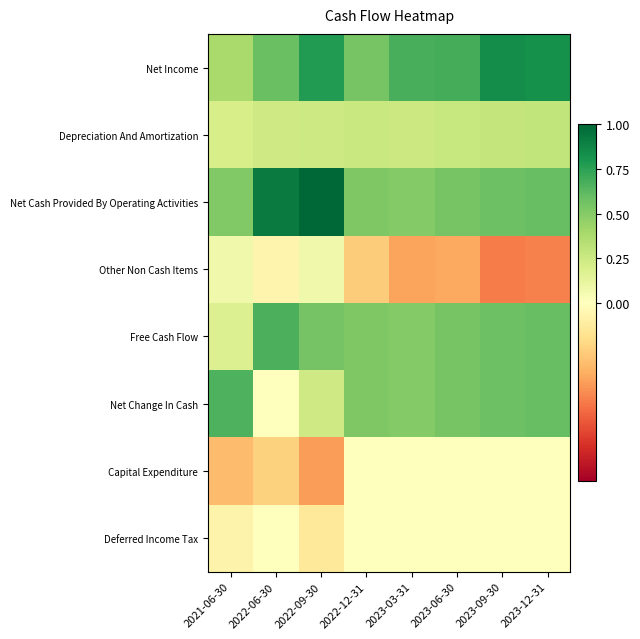

Reading left to right, list all the values displayed in this chart.

Net Income: 2021-06-30=581910000	2022-06-30=870320000	2022-09-30=1167298000	2022-12-31=806138000	2023-03-31=1010727000	2023-06-30=1020102000	2023-09-30=1251609000	2023-12-31=1236407000
Depreciation And Amortization: 2021-06-30=313680000	2022-06-30=360820000	2022-09-30=371290000	2022-12-31=387537000	2023-03-31=379500000	2023-06-30=403830000	2023-09-30=429098000	2023-12-31=439821000
Net Cash Provided By Operating Activities: 2021-06-30=764640000	2022-06-30=1376390000	2022-09-30=1494686000	2022-12-31=775074000	2023-03-31=759000000	2023-06-30=807660000	2023-09-30=858196000	2023-12-31=879642000
Other Non Cash Items: 2021-06-30=112450000	2022-06-30=-98940000	2022-09-30=111604000	2022-12-31=-418601000	2023-03-31=-631227000	2023-06-30=-616272000	2023-09-30=-822511000	2023-12-31=-796586000
Free Cash Flow: 2021-06-30=260740000	2022-06-30=1002060000	2022-09-30=828743000	2022-12-31=775074000	2023-03-31=759000000	2023-06-30=807660000	2023-09-30=858196000	2023-12-31=879642000
Net Change In Cash: 2021-06-30=990590000	2022-06-30=10030000	2022-09-30=351721000	2022-12-31=775074000	2023-03-31=759000000	2023-06-30=807660000	2023-09-30=858196000	2023-12-31=879642000
Capital Expenditure: 2021-06-30=-503900000	2022-06-30=-374330000	2022-09-30=-665943000	2022-12-31=0	2023-03-31=0	2023-06-30=0	2023-09-30=0	2023-12-31=0
Deferred Income Tax: 2021-06-30=-111350000	2022-06-30=0	2022-09-30=-215563000	2022-12-31=0	2023-03-31=0	2023-06-30=0	2023-09-30=0	2023-12-31=0